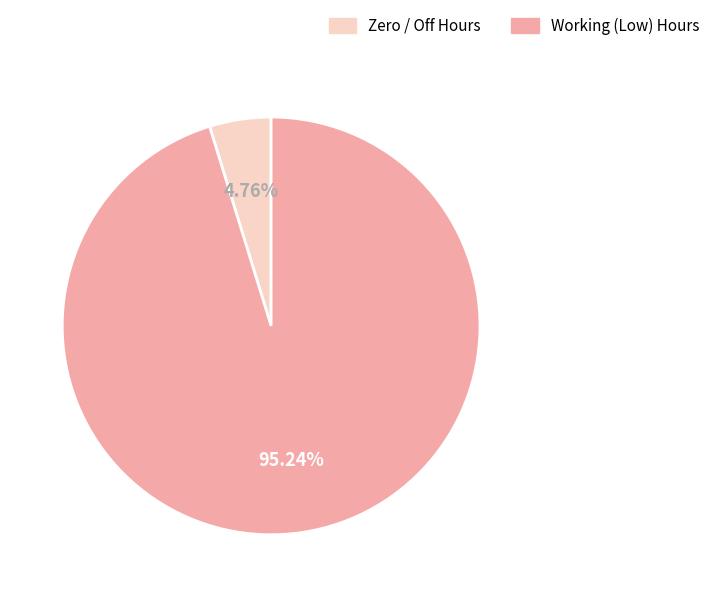

Rank the categories by value from lowest to highest.

Zero / Off Hours, Working (Low) Hours